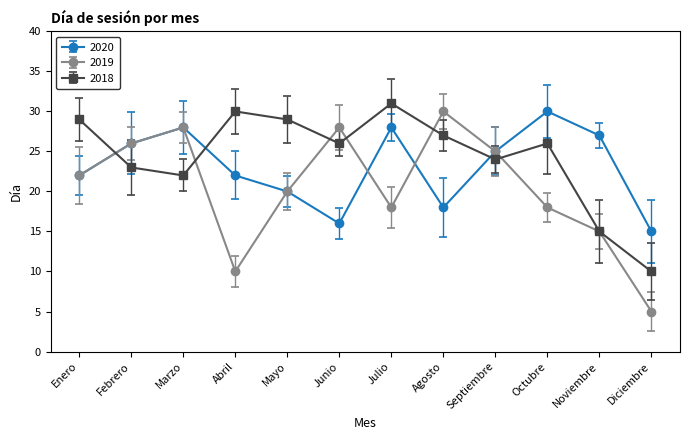

Which series ends up on top after the final intersection of 2020 and 2018?

2020